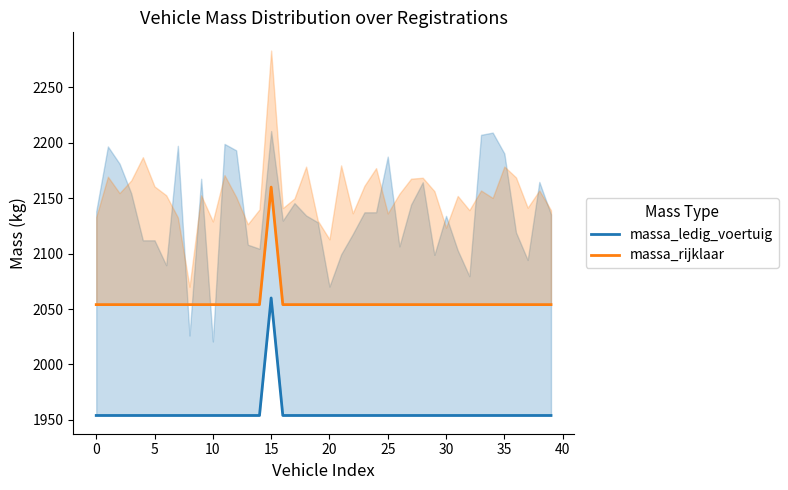

What is the label of the 4th point from the right?

36